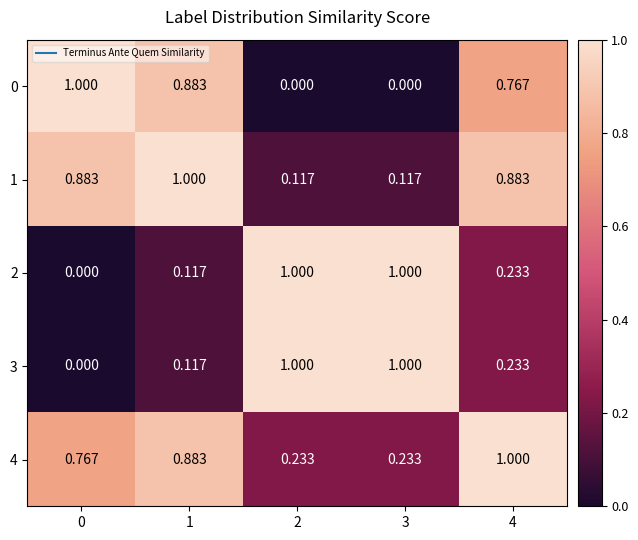

Is the value of 3 at 1 greater than the value of 1 at 0?

No